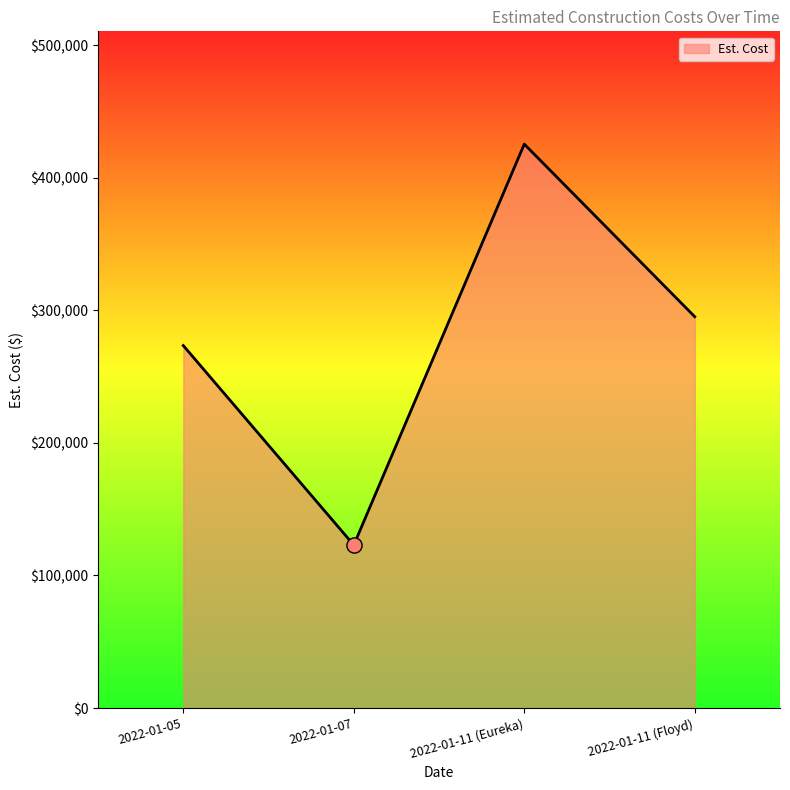

What is the change in value from 2022-01-07 to 2022-01-11 (Eureka)?

+302560